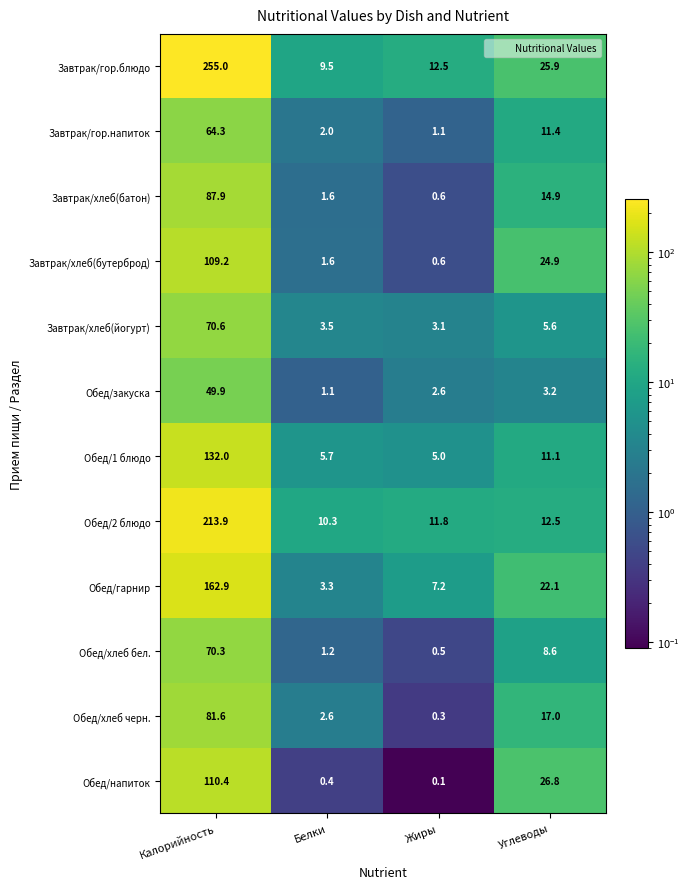

The value of Обед/1 блюдо at Жиры is 2.8. True or false?

False